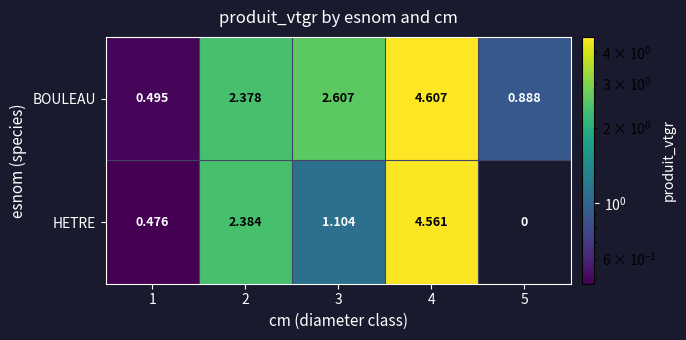

At which category does the chart reach its peak across all series?

4